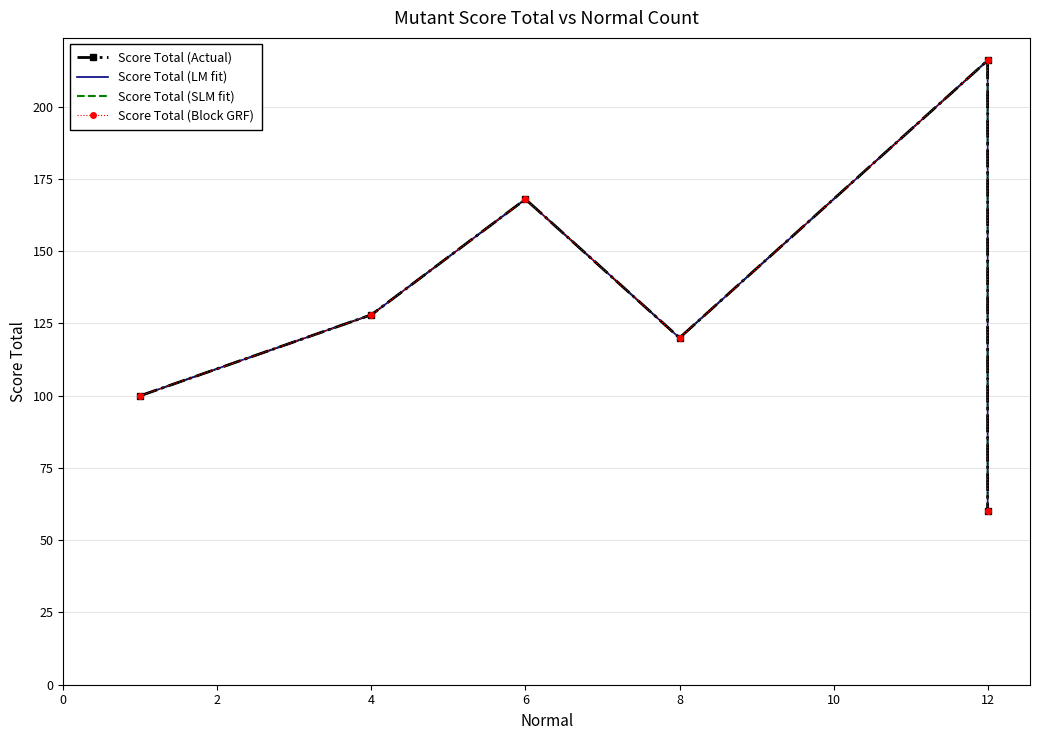

Which series has the largest total across all categories?

Score Total (Actual)